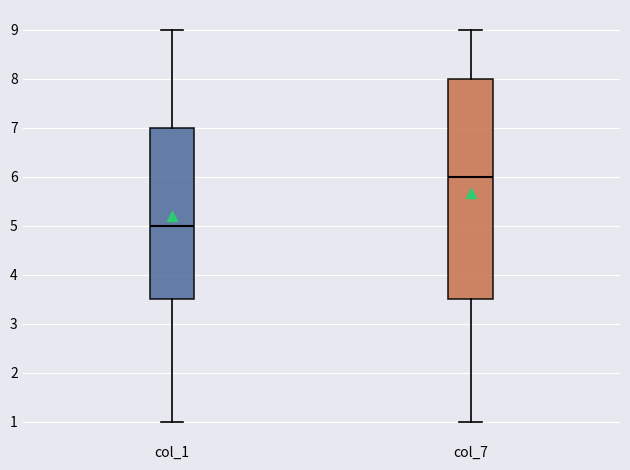

Reading left to right, read every box against the y-axis: the position of its median line, the range the box covers, and the ends of its whiskers. The values are not printed on the chart, so give them approximately, as read against the axis.

col_1: median 5.0, box 3.5 to 7.0, whiskers 1.0 to 9.0
col_7: median 6.0, box 3.5 to 8.0, whiskers 1.0 to 9.0